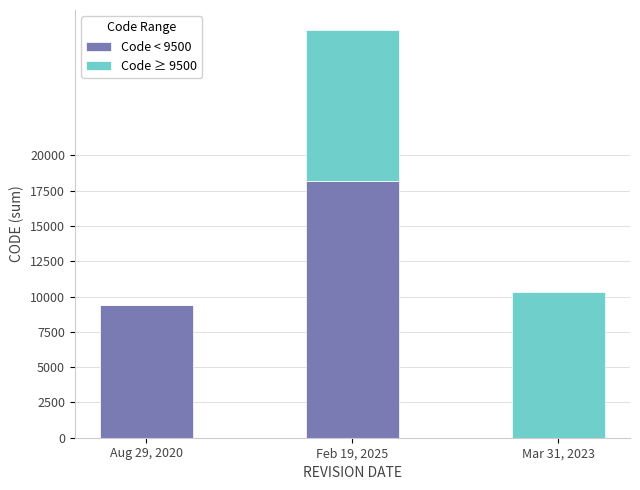

Is it true that Code < 9500 equals 0 at Mar 31, 2023?

True